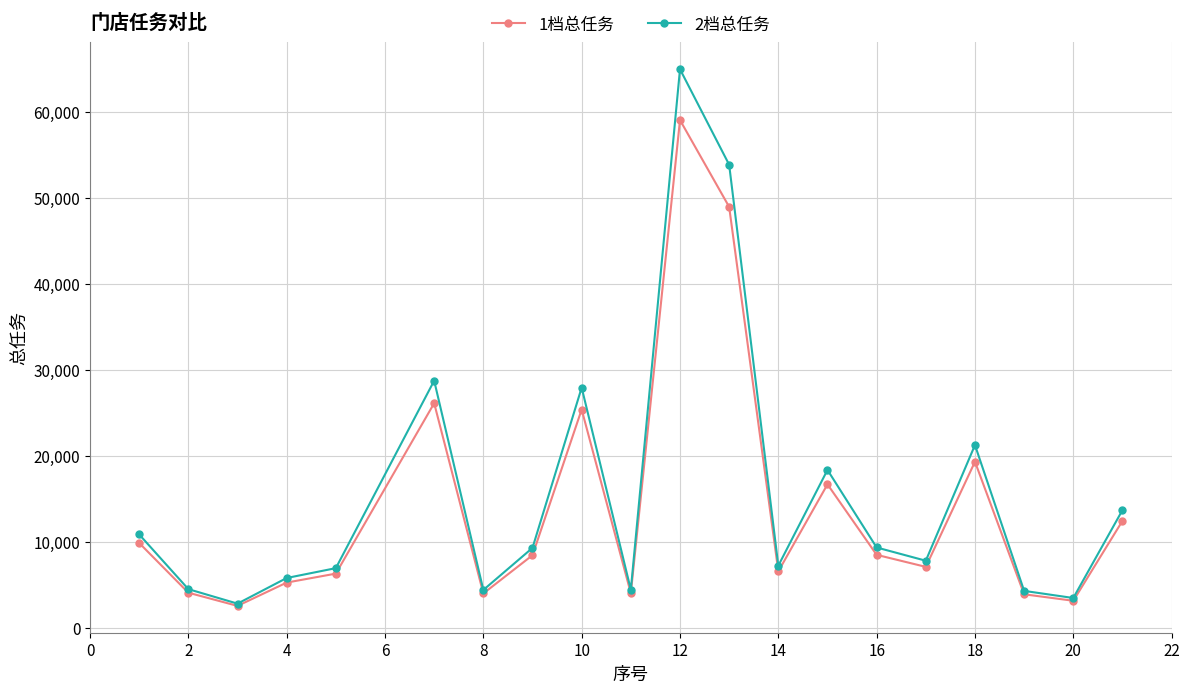

List the series in order of their peak value, highest first.

2档总任务, 1档总任务